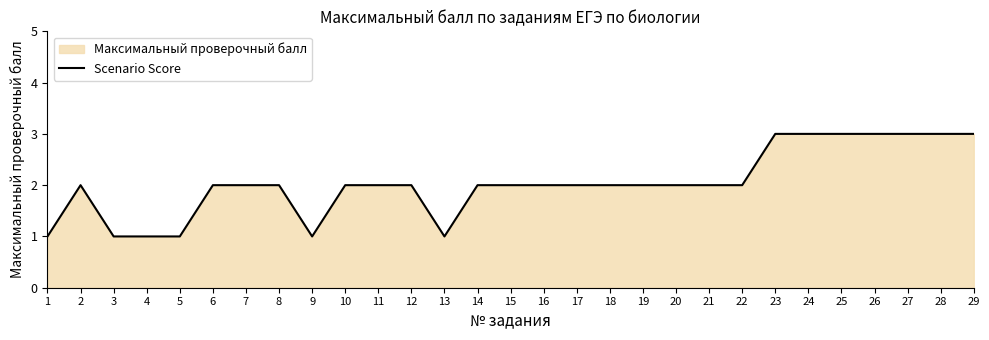

The chart shows a value of 1 at 22. True or false?

False